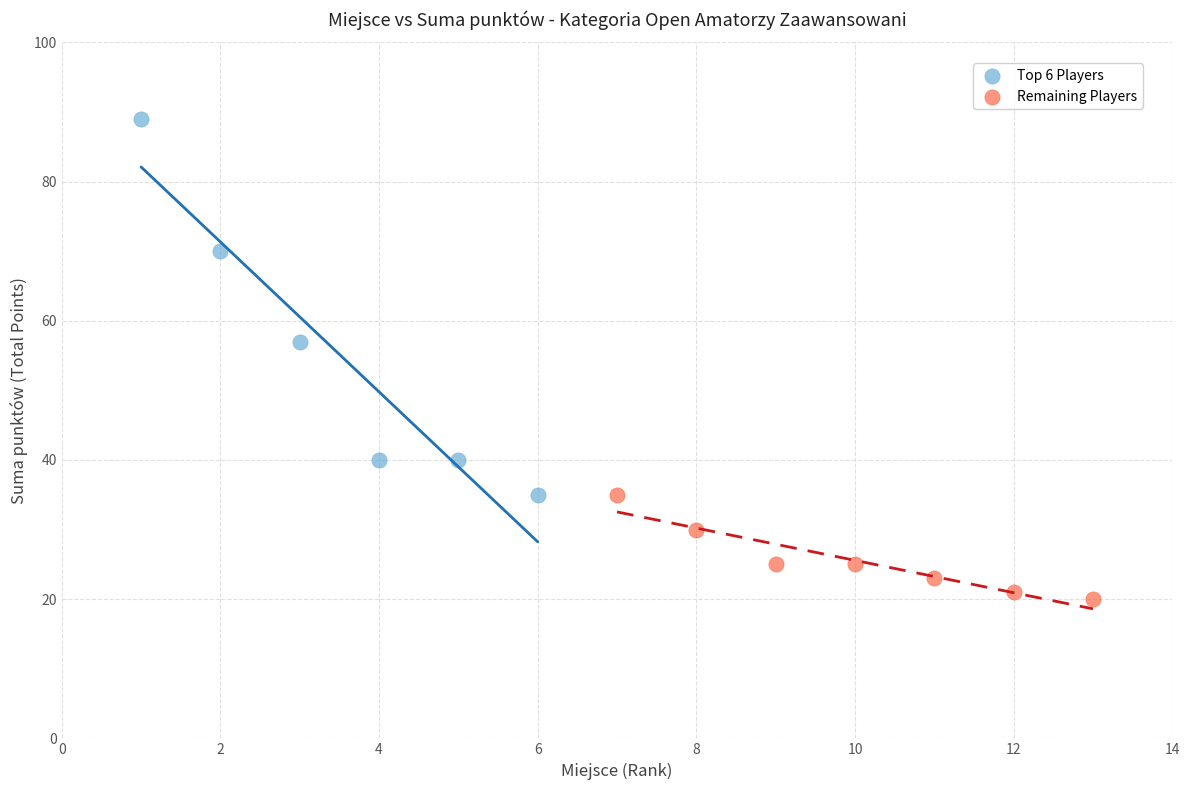

Which series has the widest spread of Y values?

Top 6 Players